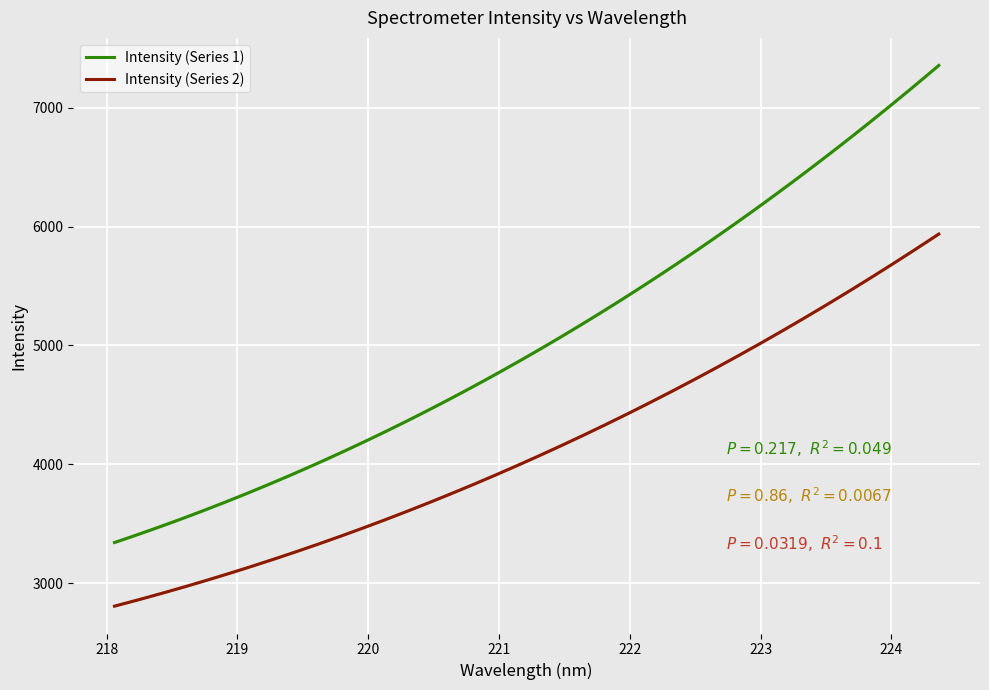

Reading right to left, list all the values displayed in this chart.

7356.8	7177.5	7007.7	6838.9	6671.7	6510.7	6350.4	6201.7	6053.8	5903.5	5755.2	5615.4	5478.2	5345.0	5209.6	5090.3	4972.4	4851.0	4726.1	4614.4	4504.4	4398.0	4290.4	4188.3	4091.1	3997.0	3906.8	3818.0	3729.4	3646.4	3568.0	3490.2	3414.2	3341.1